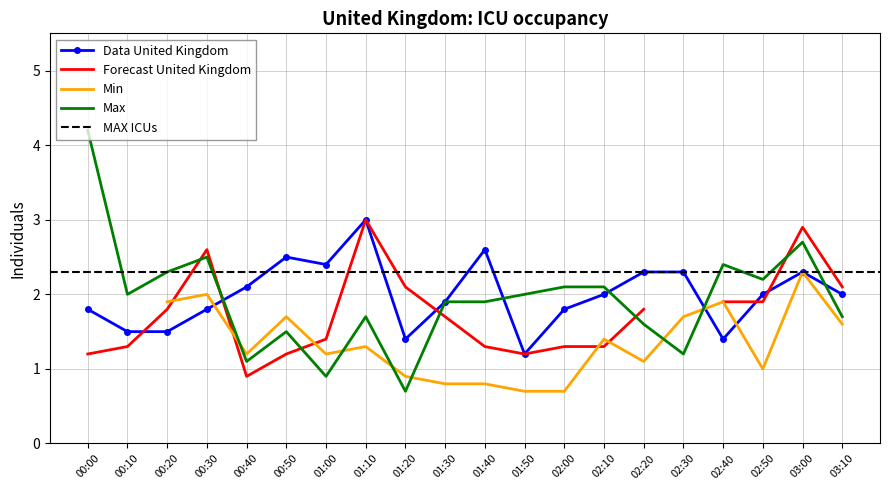

What is the label of the 15th point from the right?

00:50